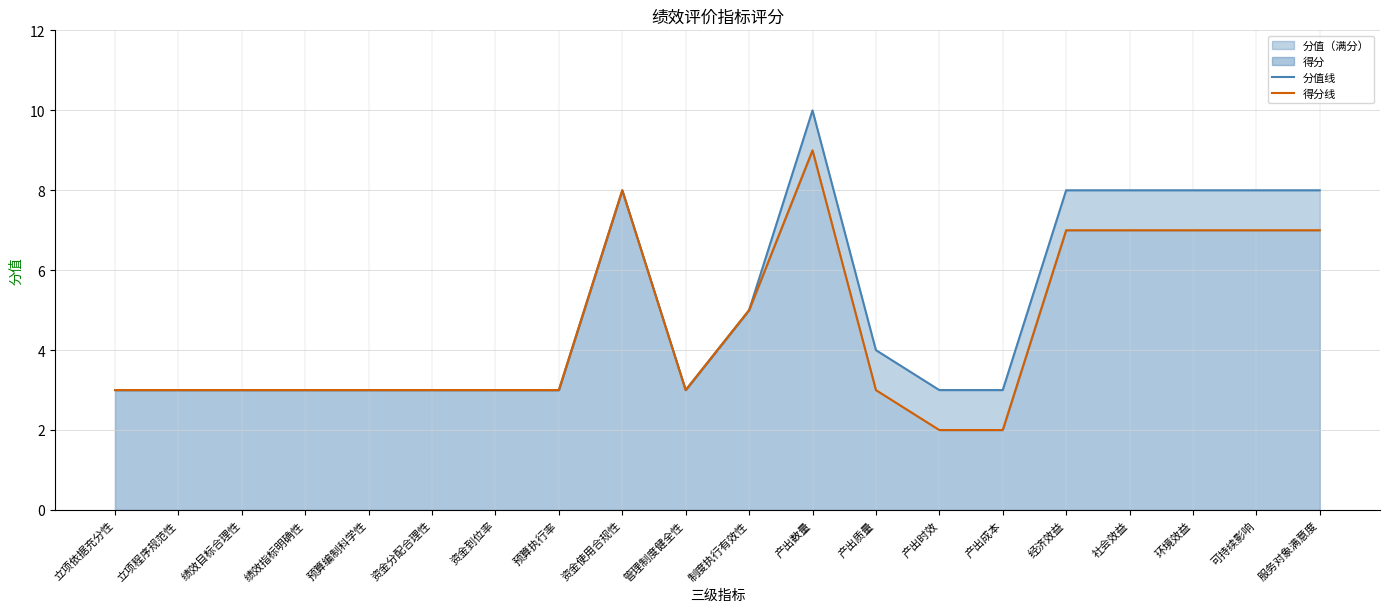

How many lines are shown in the chart?

2